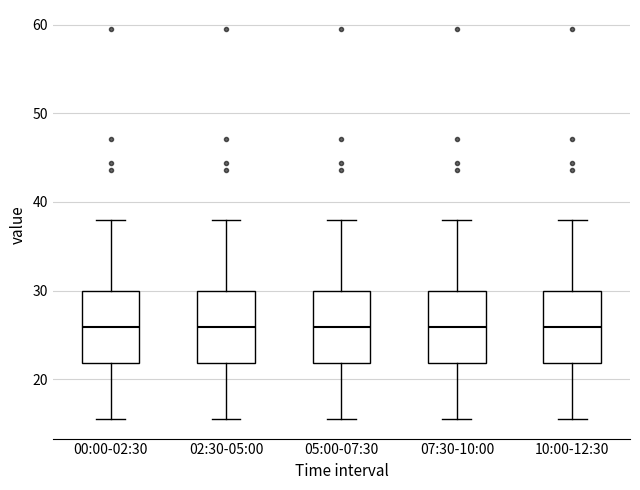

Reading left to right, transcribe this box plot: for each box, give where its median line is, the range the box spans, and where its two whiskers end, as read against the y-axis. The values are not printed on the chart, so give them approximately, as read against the axis.

00:00-02:30: median 26, box 22 to 30, whiskers 16 to 38
02:30-05:00: median 26, box 22 to 30, whiskers 16 to 38
05:00-07:30: median 26, box 22 to 30, whiskers 16 to 38
07:30-10:00: median 26, box 22 to 30, whiskers 16 to 38
10:00-12:30: median 26, box 22 to 30, whiskers 16 to 38